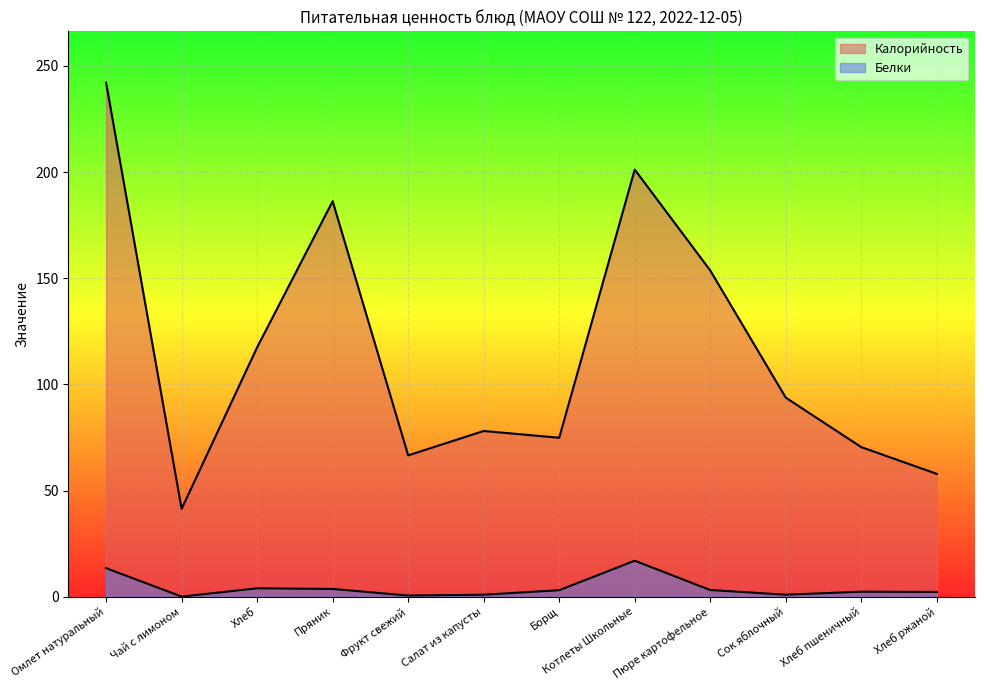

Is it true that Калорийность equals 41.4 at Чай с лимоном?

True